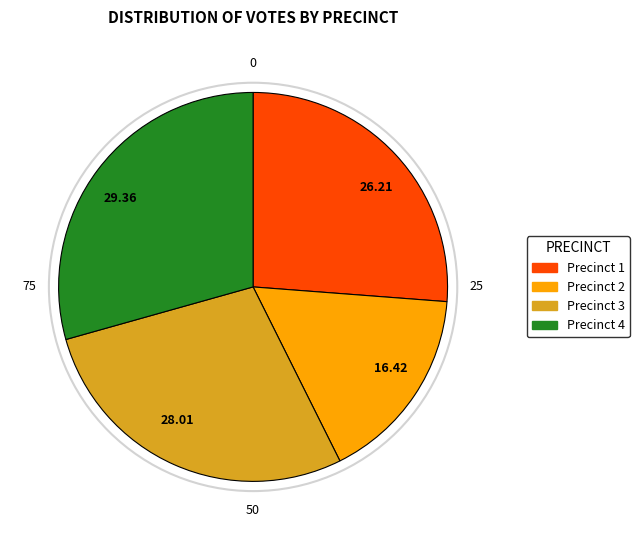

Is there a majority slice in this chart?

No